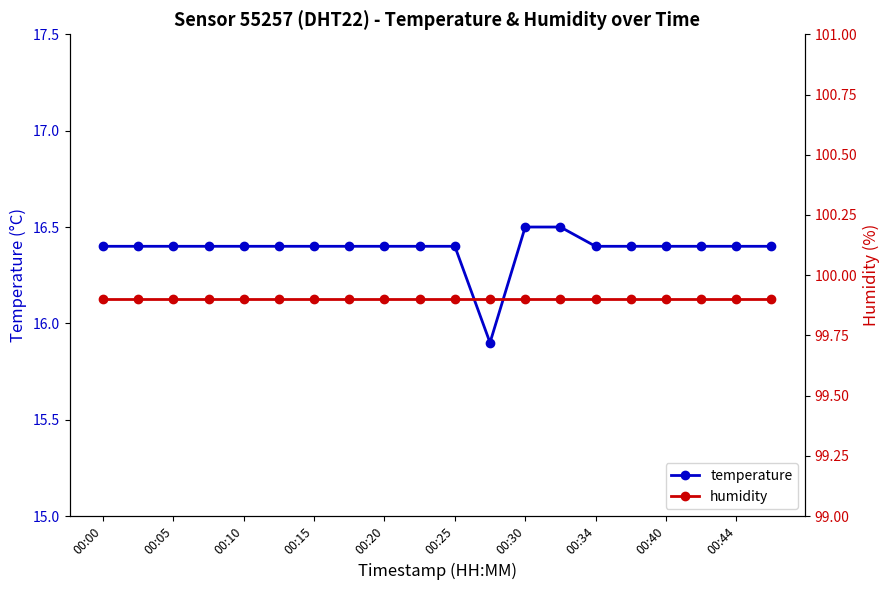

What is the highest value of the temperature series?

16.5